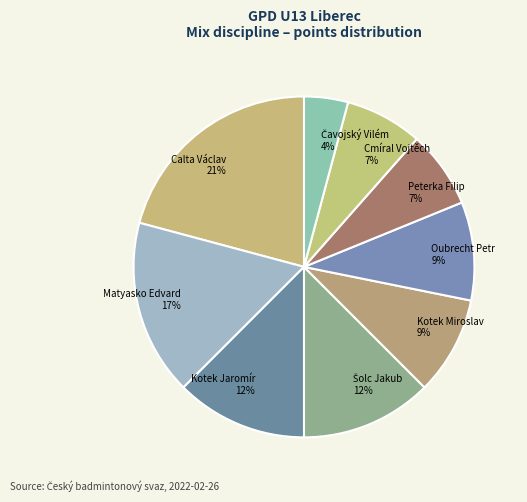

Count the number of slices in the pie.

9